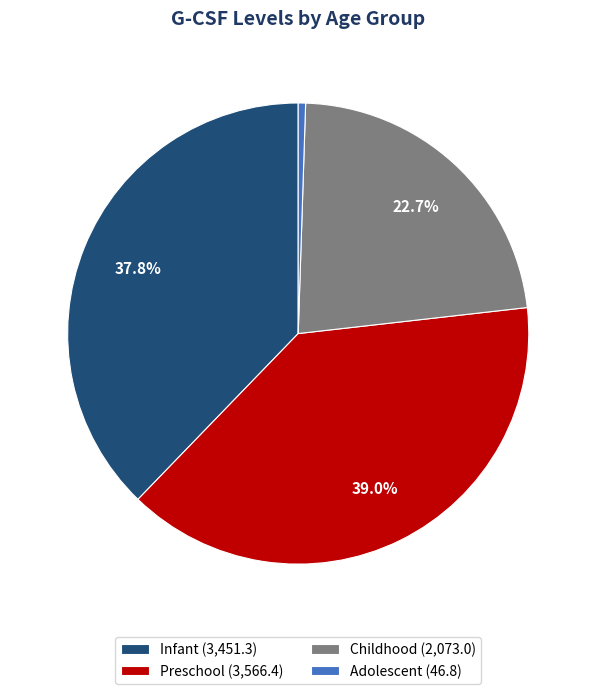

Count the number of slices in the pie.

4